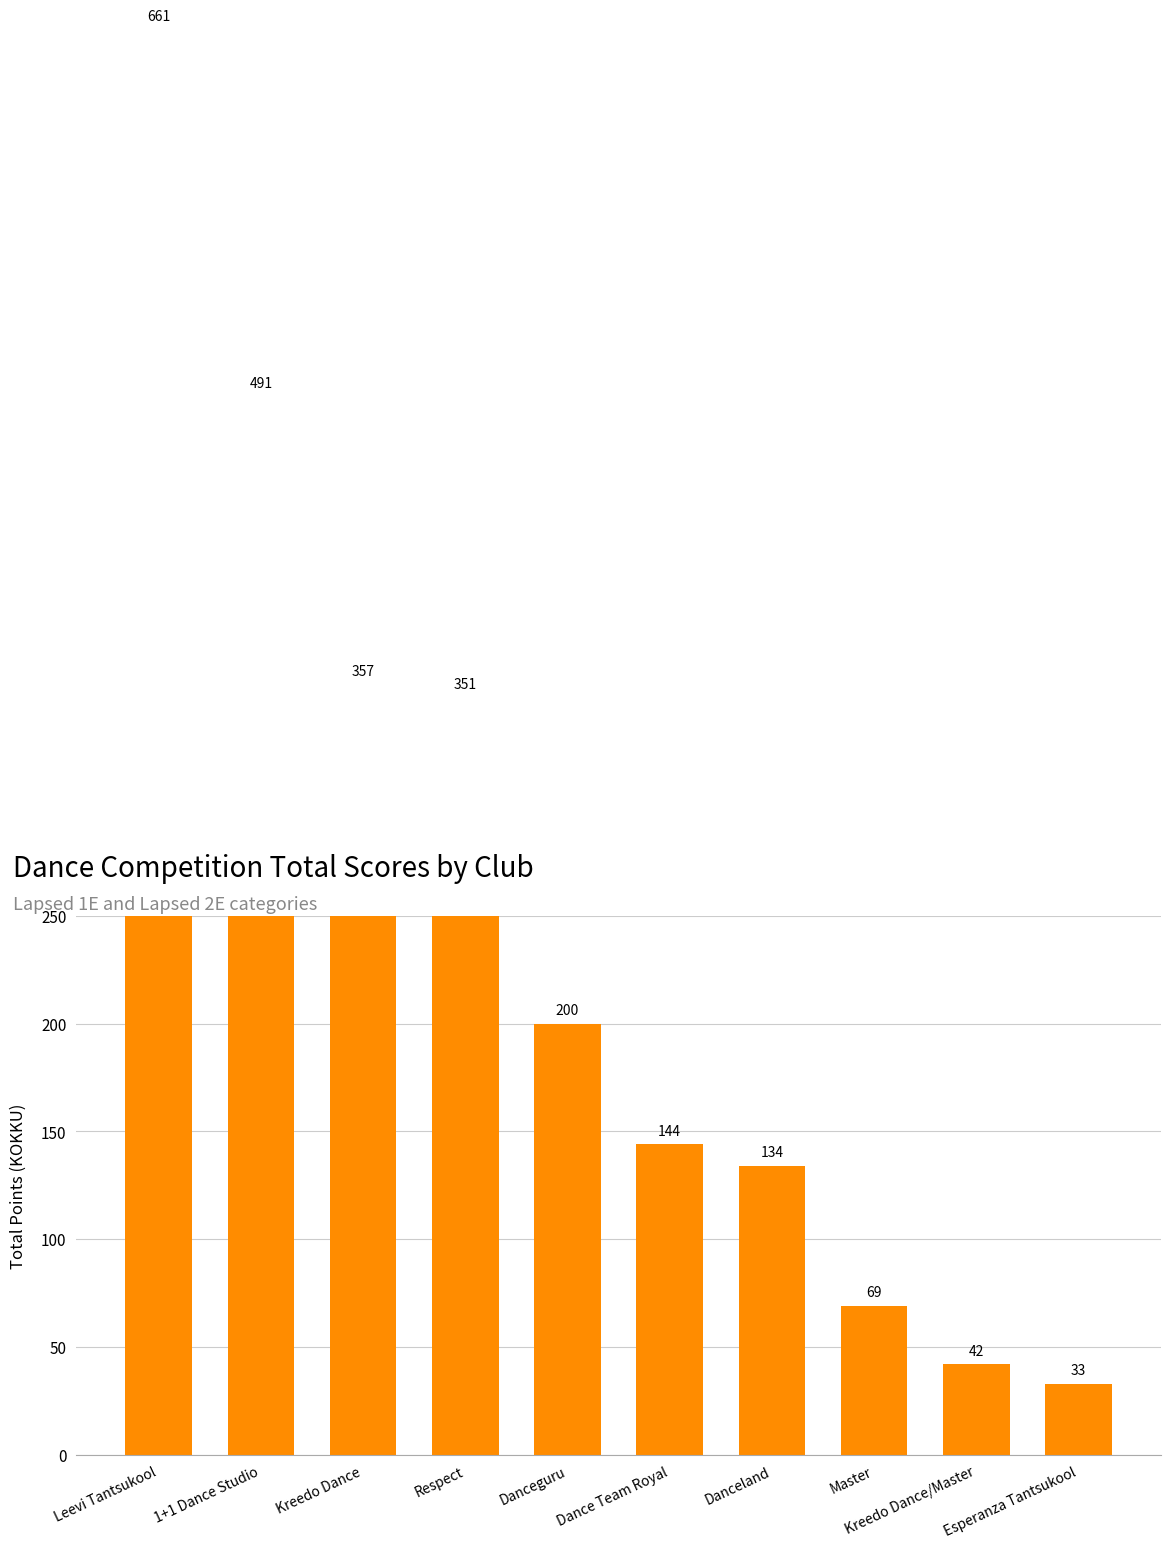

What is the greatest value displayed?

661